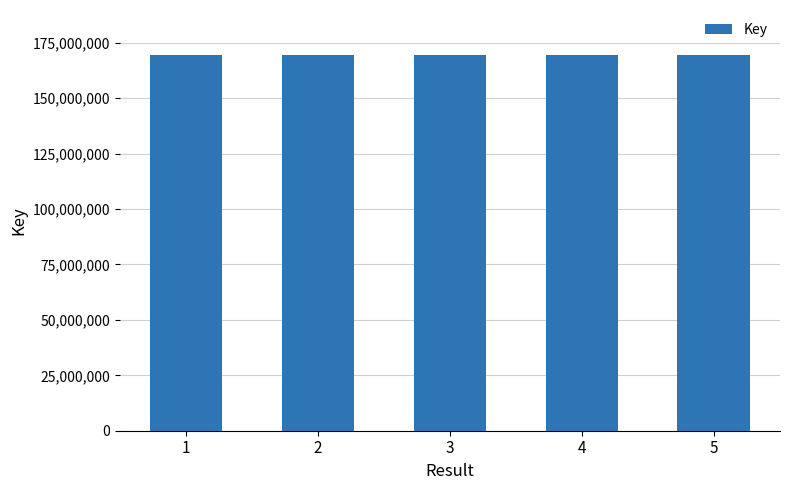

Does the chart contain any negative values?

No